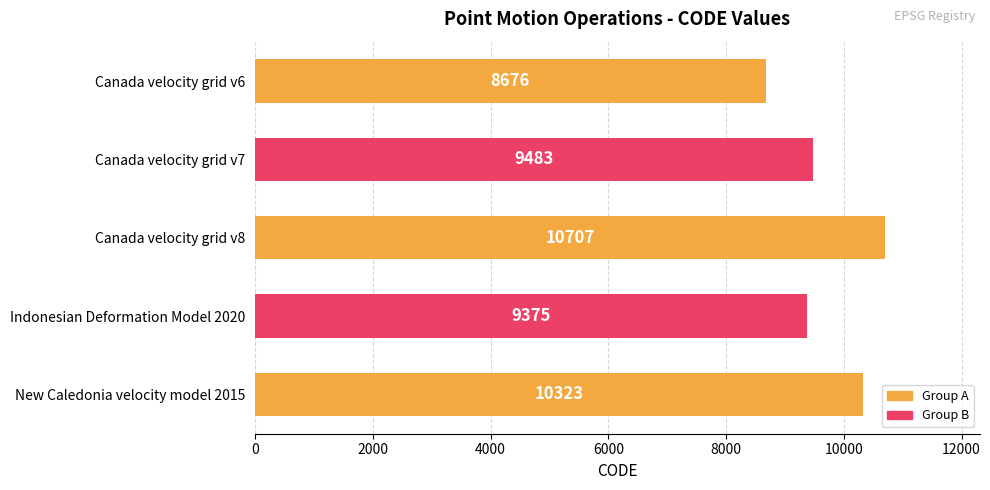

What is the change in value from Canada velocity grid v6 to Canada velocity grid v7?

+807